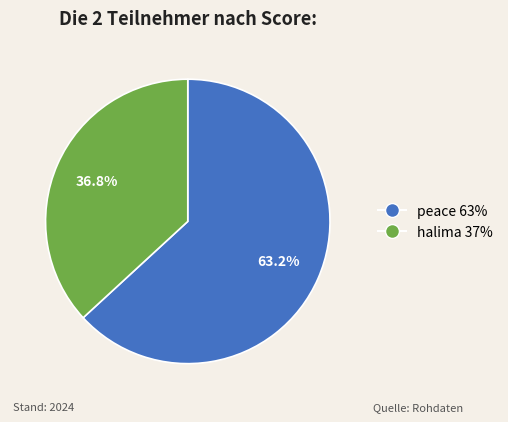

How many segments does this pie chart have?

2